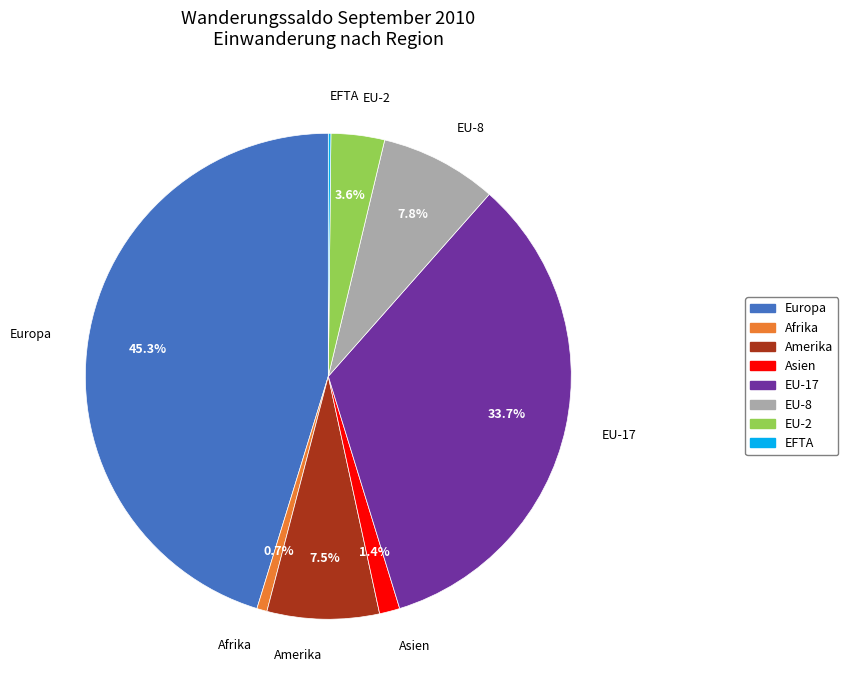

How much of the chart is everything except Amerika?

92.5%